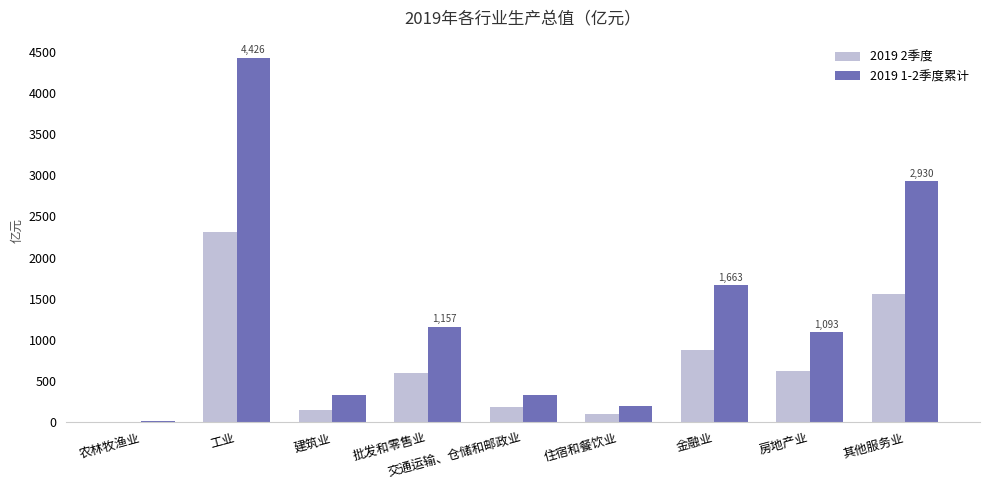

True or false: 2019 1-2季度累计 has a value of 331.1 at 交通运输、仓储和邮政业.

True